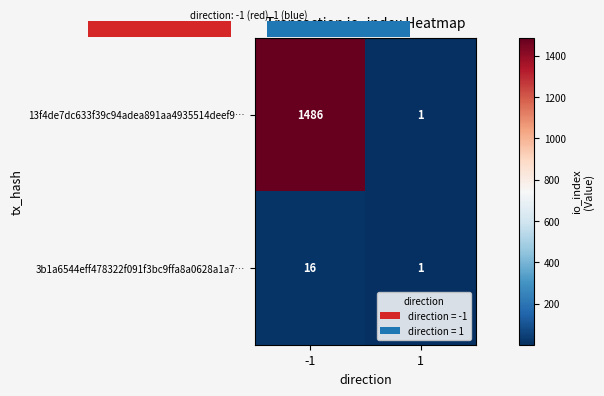

What is the average value of the 13f4de7dc633f39c94adea891aa4935514deef9… series?

744